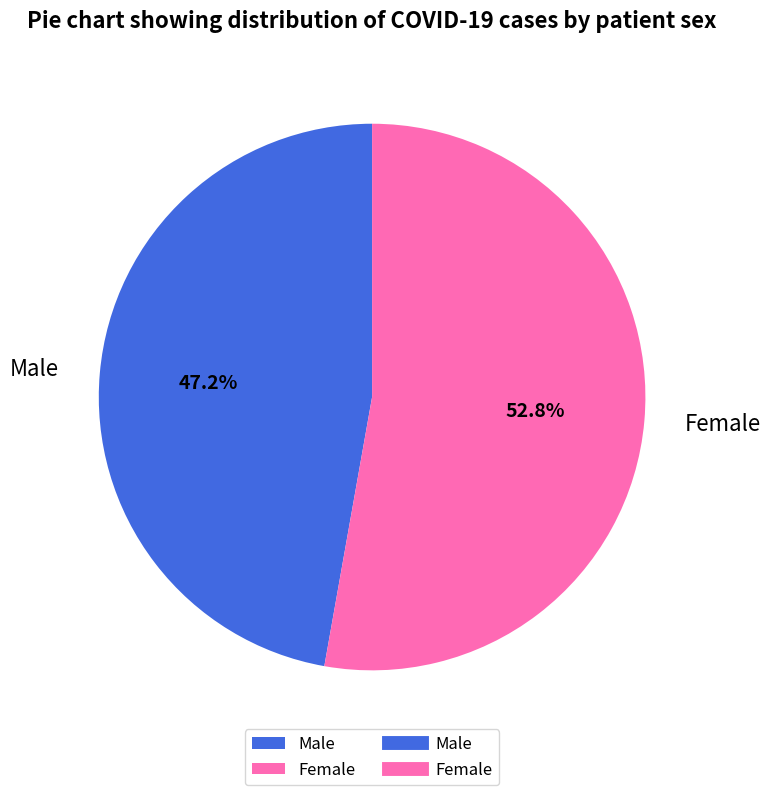

Between Male and Female, which is larger?

Female